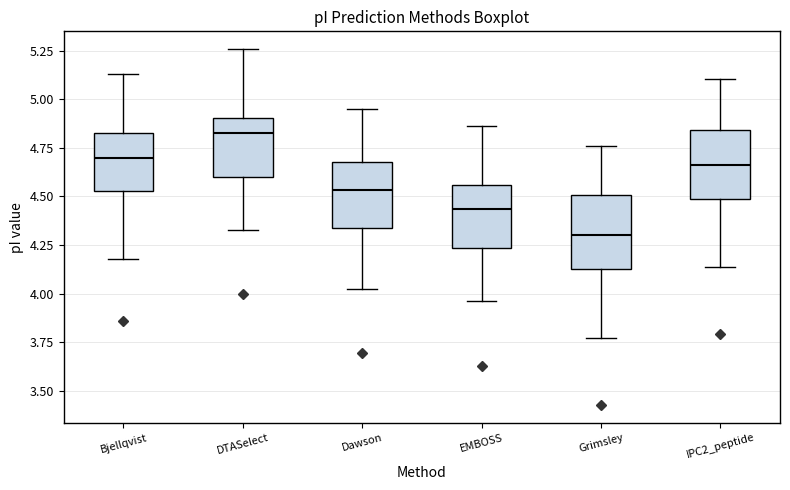

Which box has the highest median line?

DTASelect